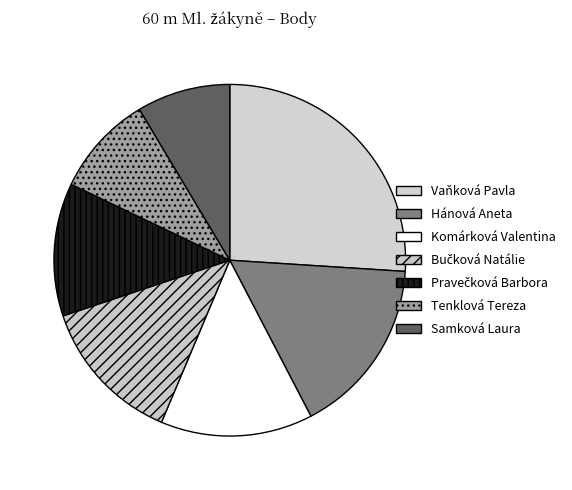

How many slices are in this pie chart?

7